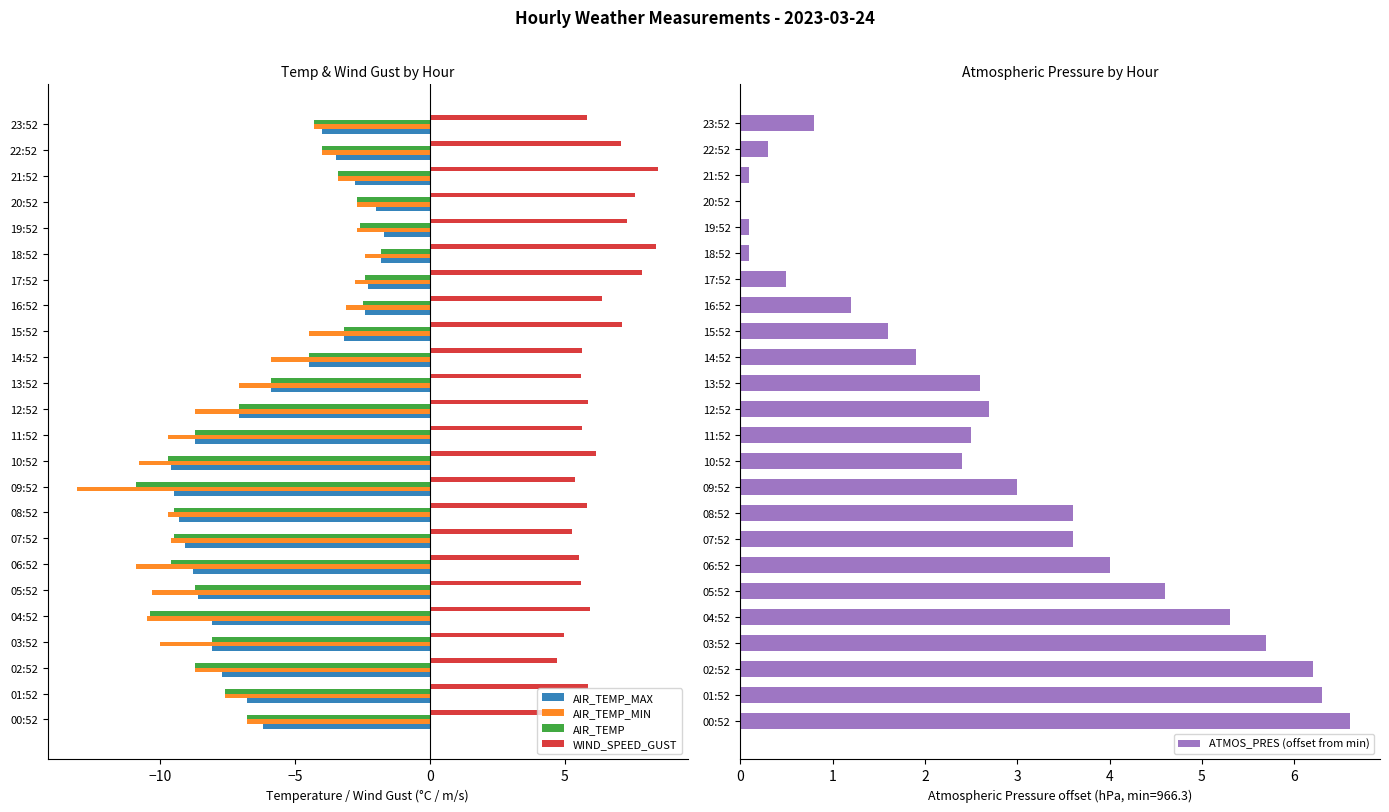

The WIND_SPEED_GUST series shows 1.1 at 02:52. True or false?

False